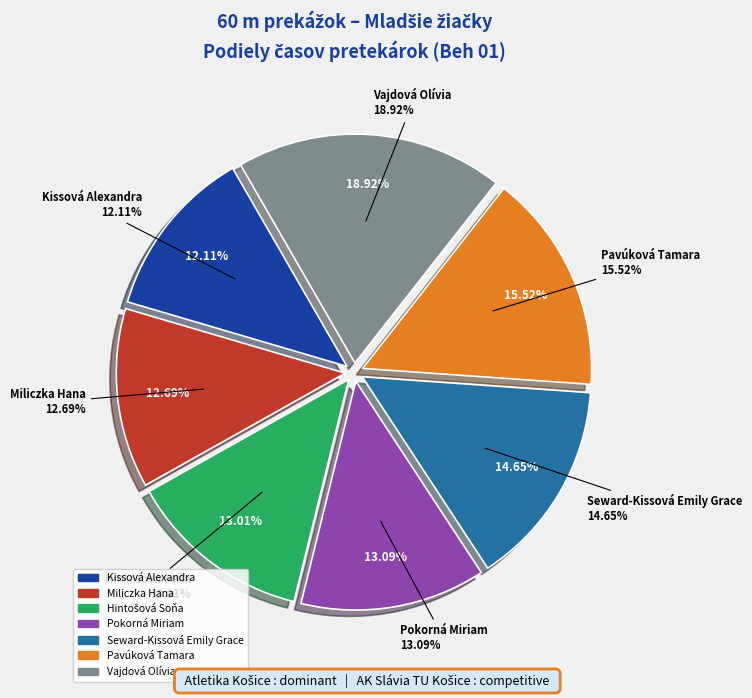

The Vajdová Olívia slice represents 28% of the pie. True or false?

False